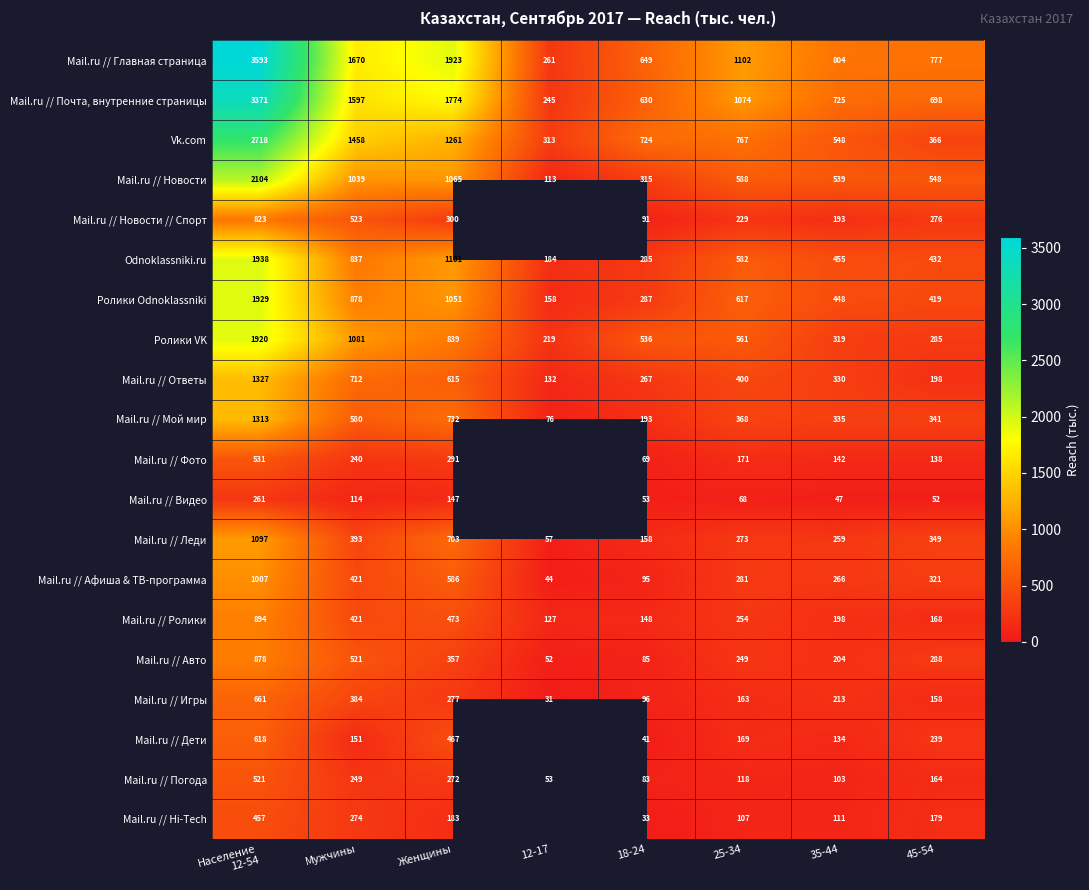

Which category has the lowest value in the Mail.ru // Леди series?

12-17